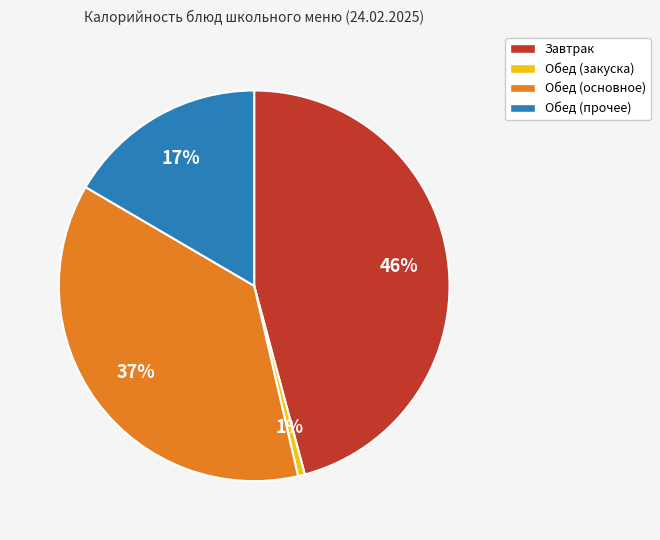

How many slices are in this pie chart?

4